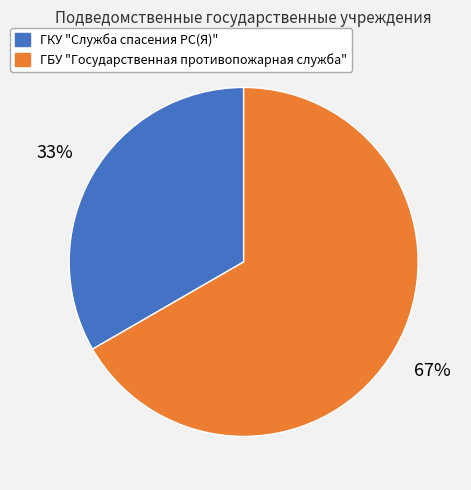

Is there a majority slice in this chart?

Yes